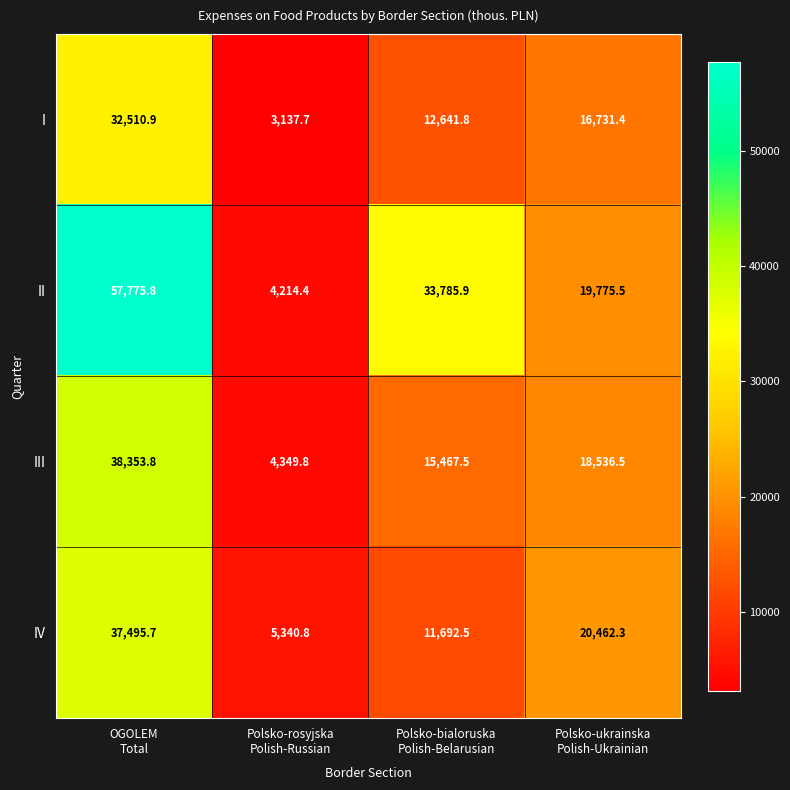

Which series has the widest spread of values?

II